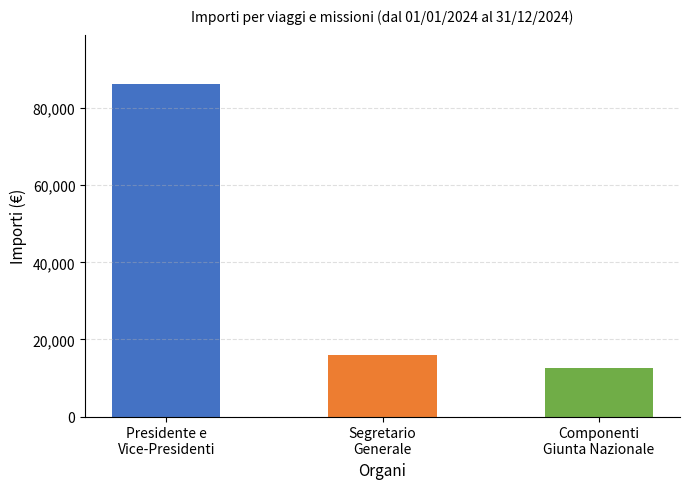

Reading left to right, transcribe all the data shown in this chart.

86149.7	15925.8	12709.6